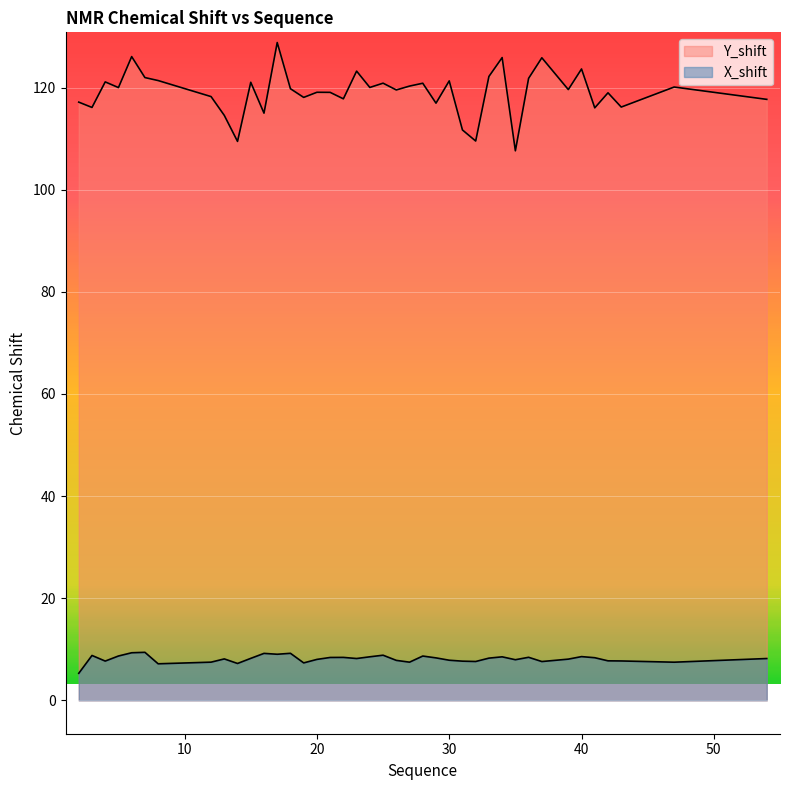

Where is the first local maximum for Y_shift?

4